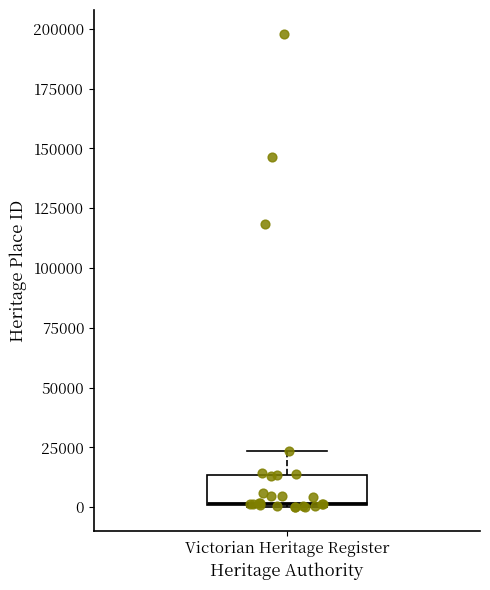

Where does the upper whisker of the box for Victorian Heritage Register end on the y-axis? The values are not printed on the chart, so give them approximately, as read against the axis.

25000